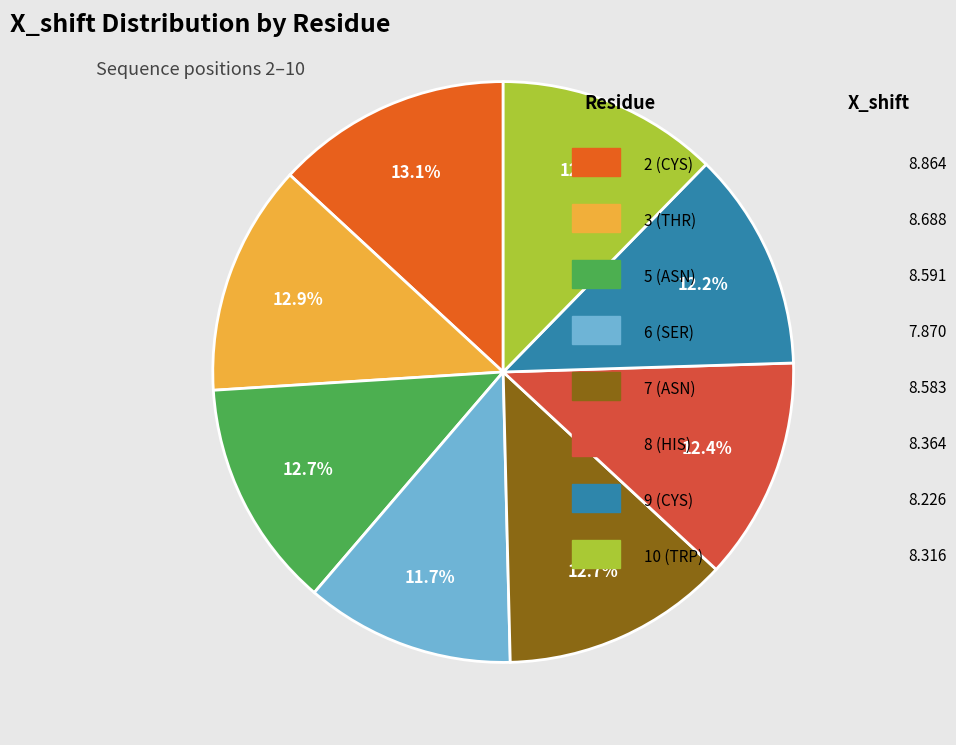

Is there any slice that represents more than half of the pie?

No